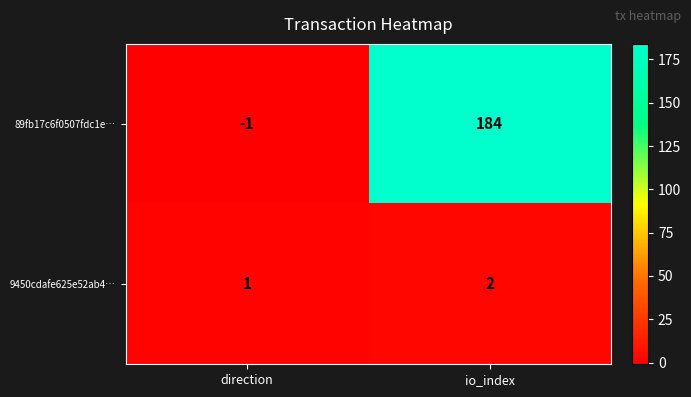

At which category does the chart reach its peak across all series?

io_index